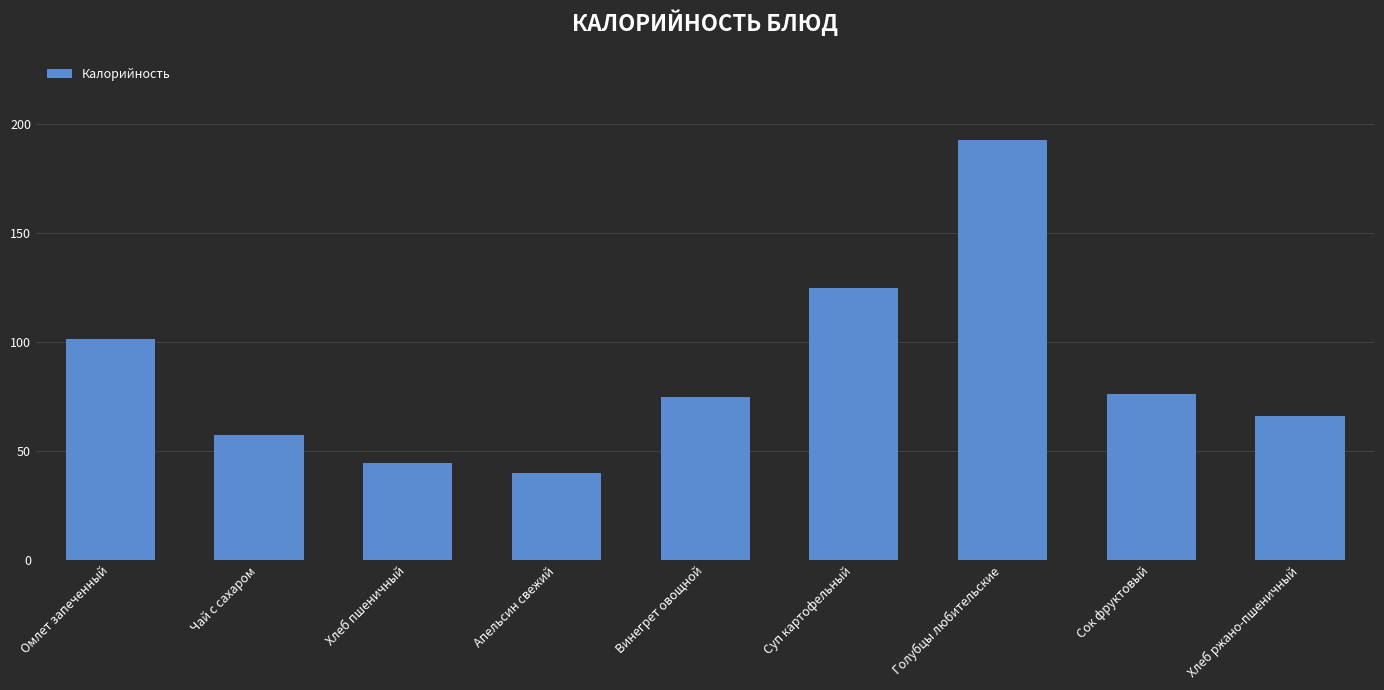

The chart shows a value of 101.3 at Омлет запеченный. True or false?

True